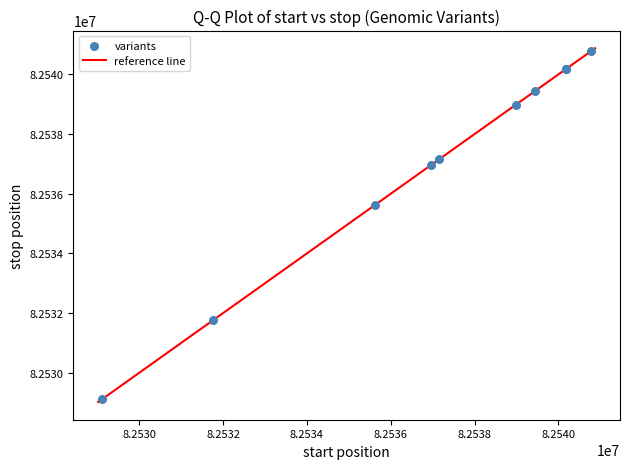

What Y value in the scatter plot is closest to 82534948?

82535623